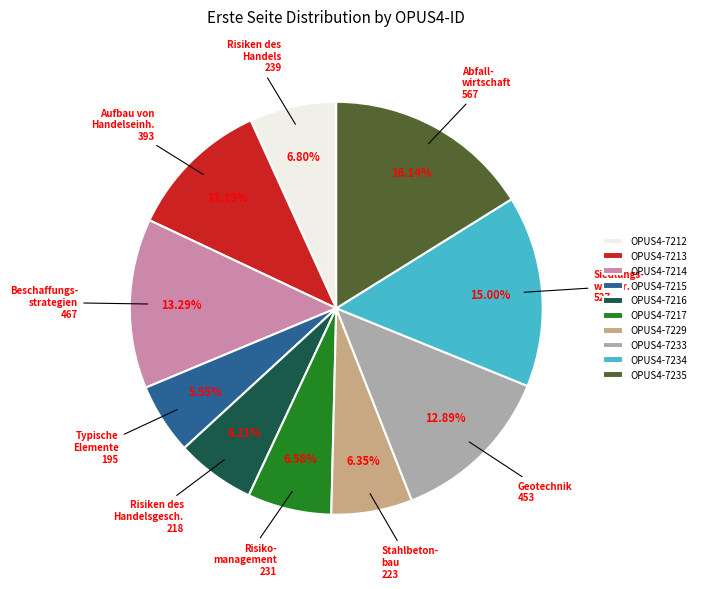

What percentage is the OPUS4-7214 slice, to the nearest percent?

13%